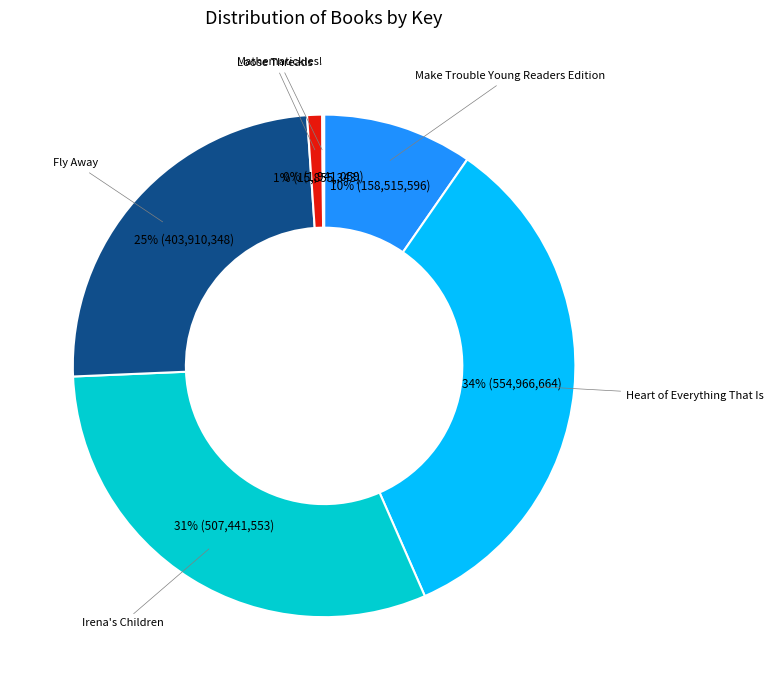

Which category has the biggest portion of the pie?

Heart of Everything That Is